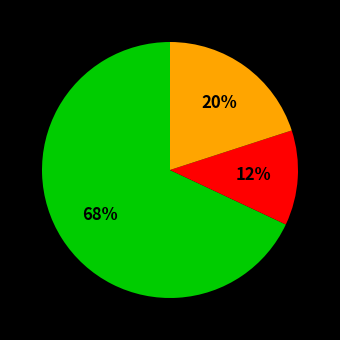

To the nearest percent, what is the average slice percentage?

33%